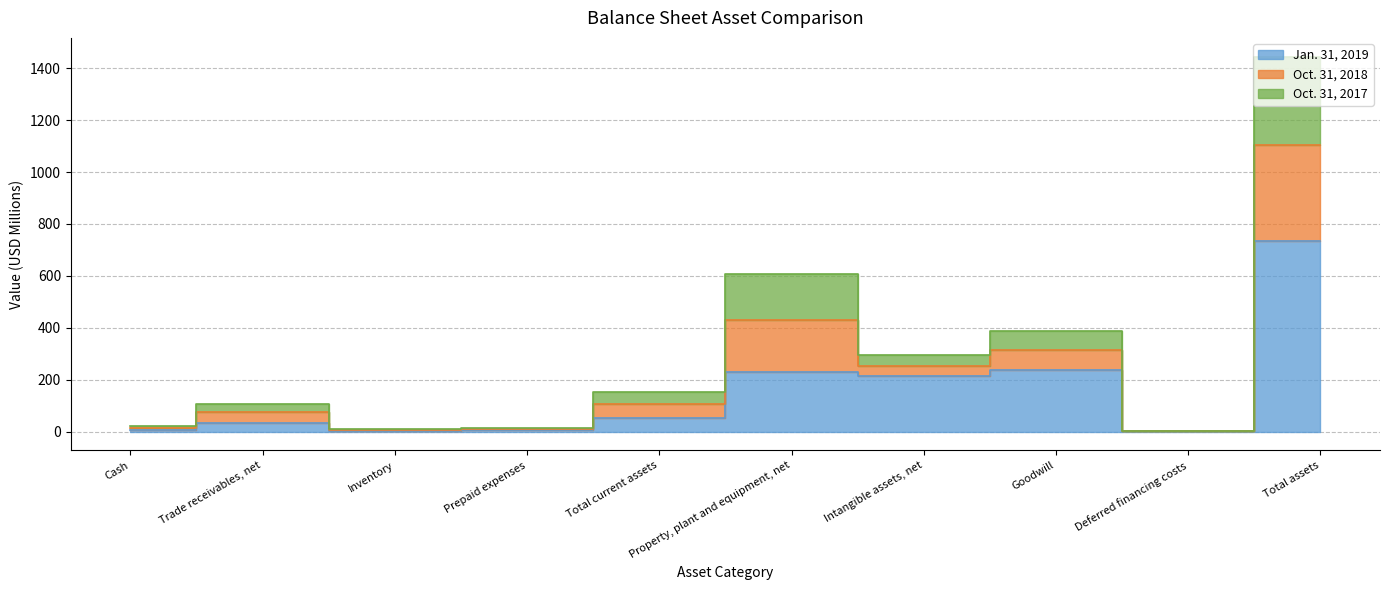

How many lines are shown in the chart?

3